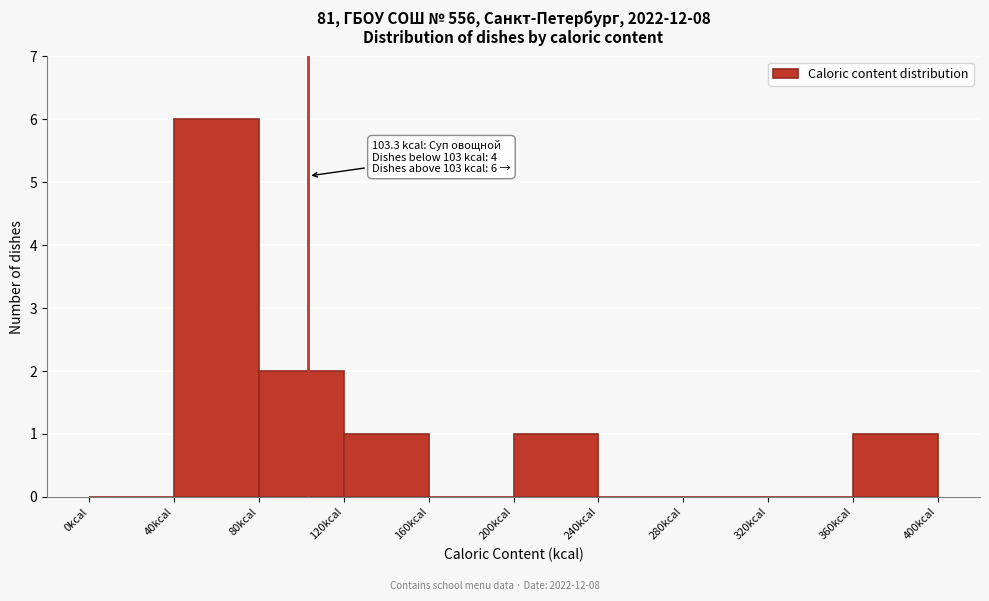

Which range on the x-axis has the tallest bar?

40 to 80